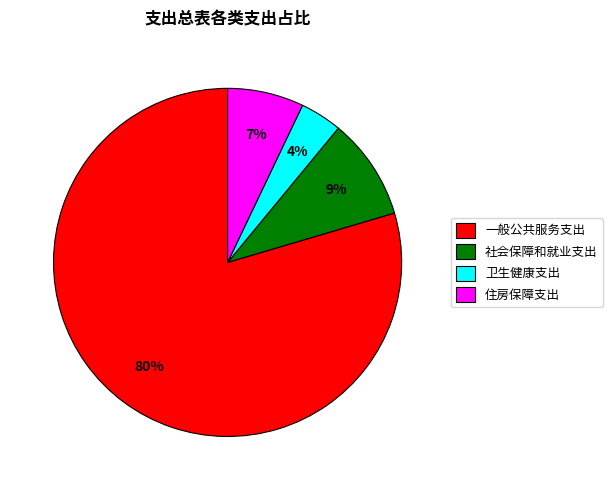

Count the number of slices in the pie.

4